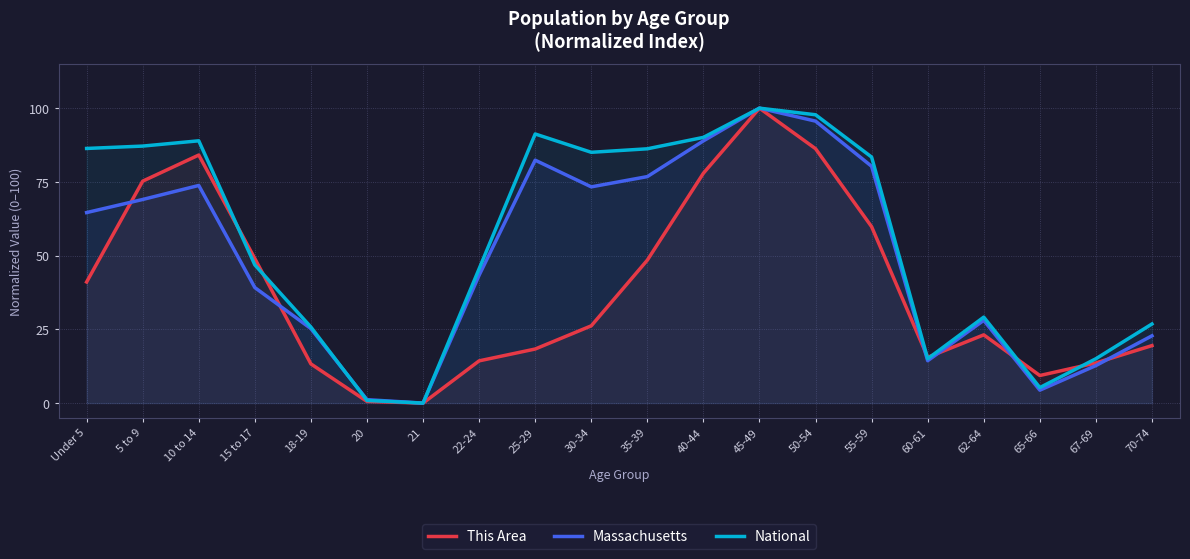

What is the label of the 17th point from the left?

62-64